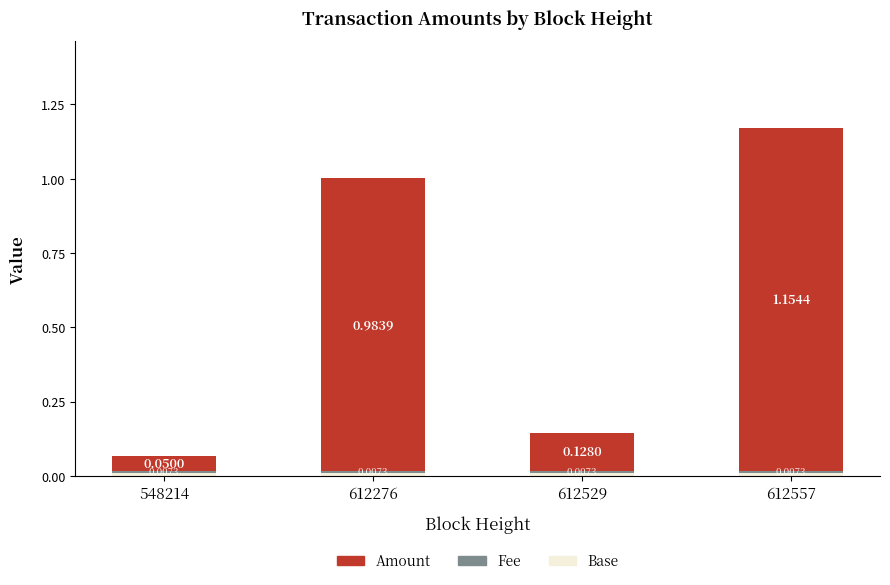

At which category is the sum across all series the highest?

612557